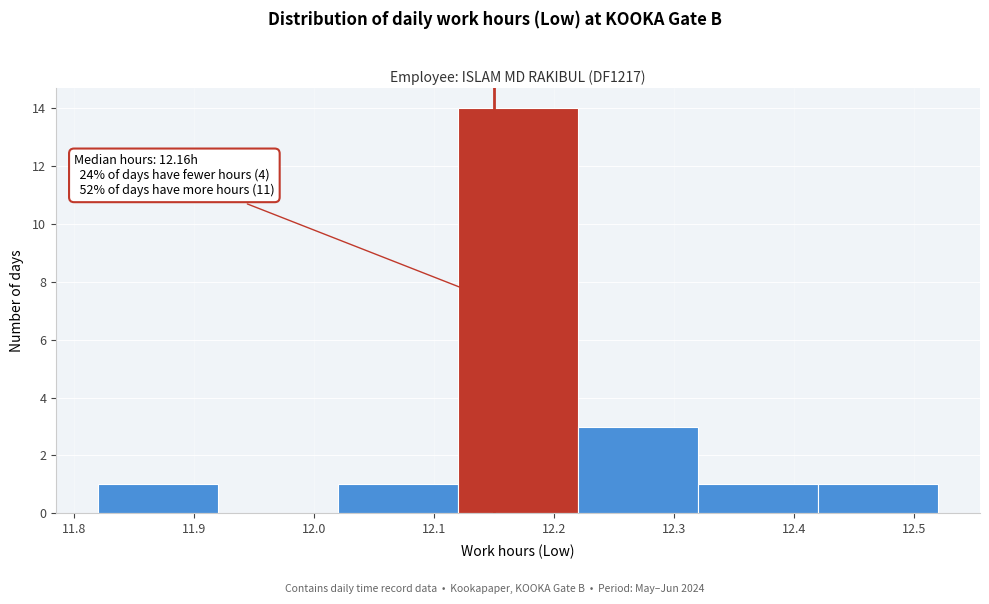

Over which range of the x-axis is the bar tallest?

12.12 to 12.22